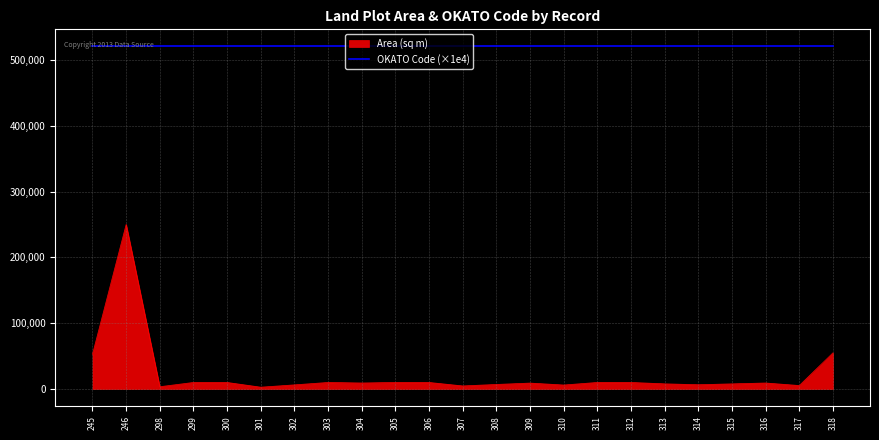

True or false: Area (sq m) has a value of 359676.7 at 246.

False